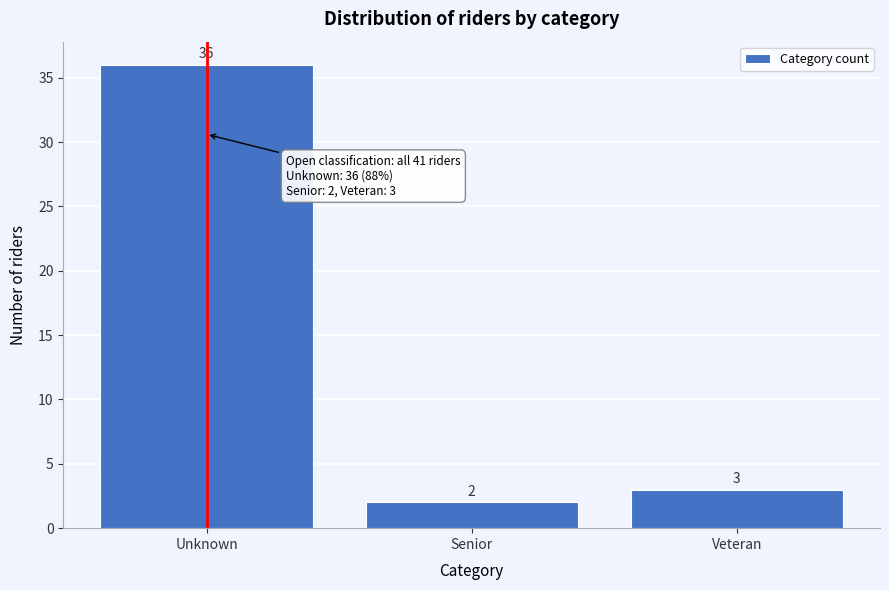

Reading left to right, extract all data points from this chart.

Unknown=36	Senior=2	Veteran=3